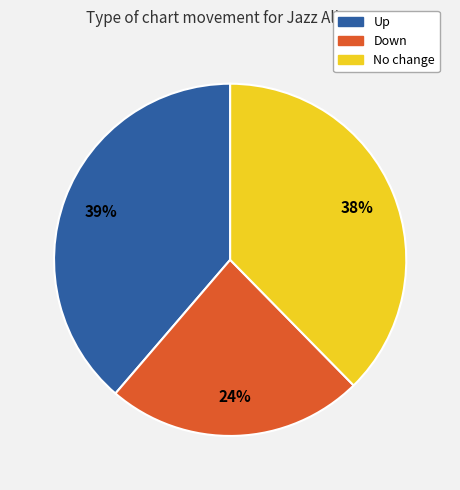

To the nearest percent, what is the difference between the largest and smallest slice percentages?

15%